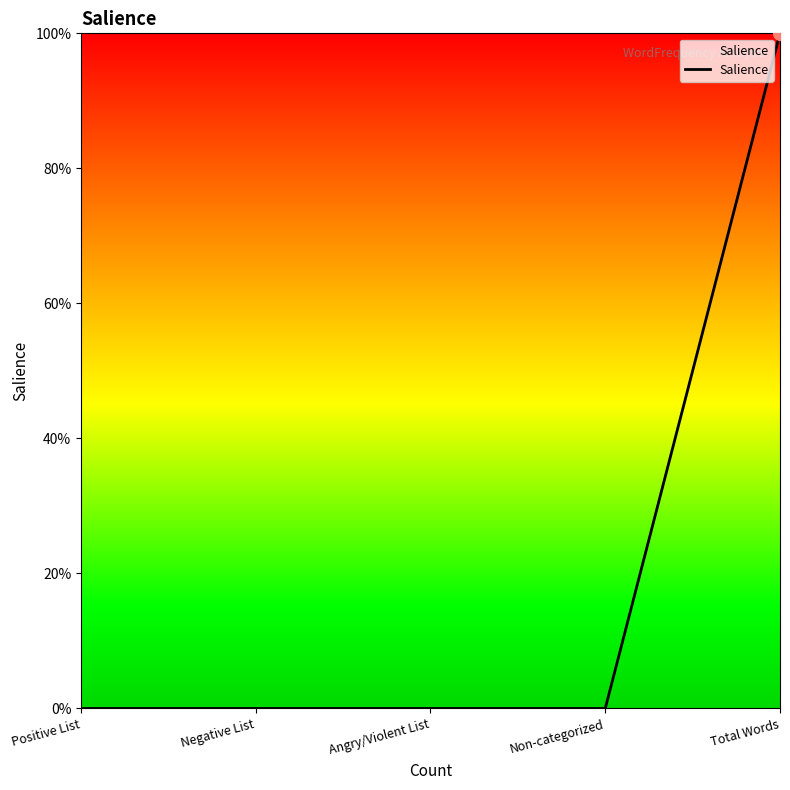

List the labels in order of value, smallest first.

Positive List, Negative List, Angry/Violent List, Non-categorized, Total Words